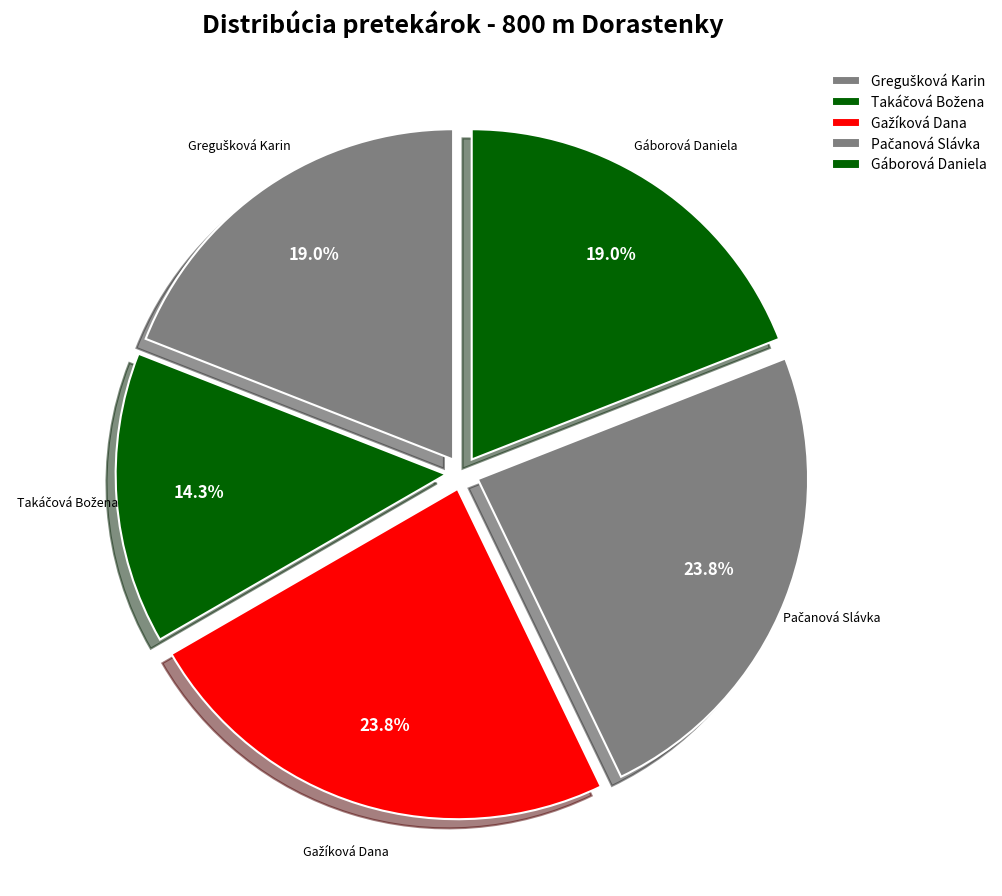

Is Pačanová Slávka the majority of the pie?

No